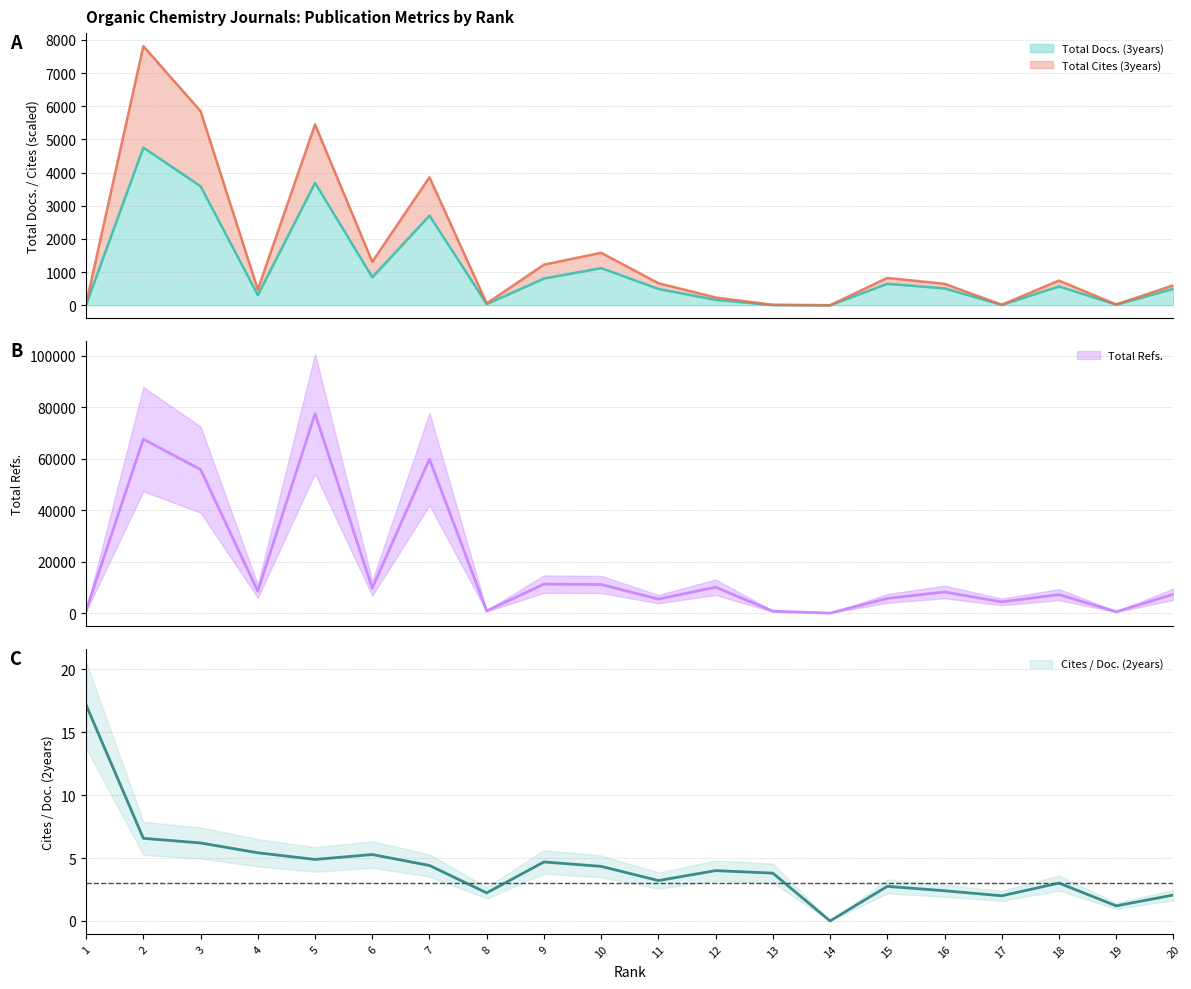

What is the approximate value of Total Docs. (3years) at 11?

492.0